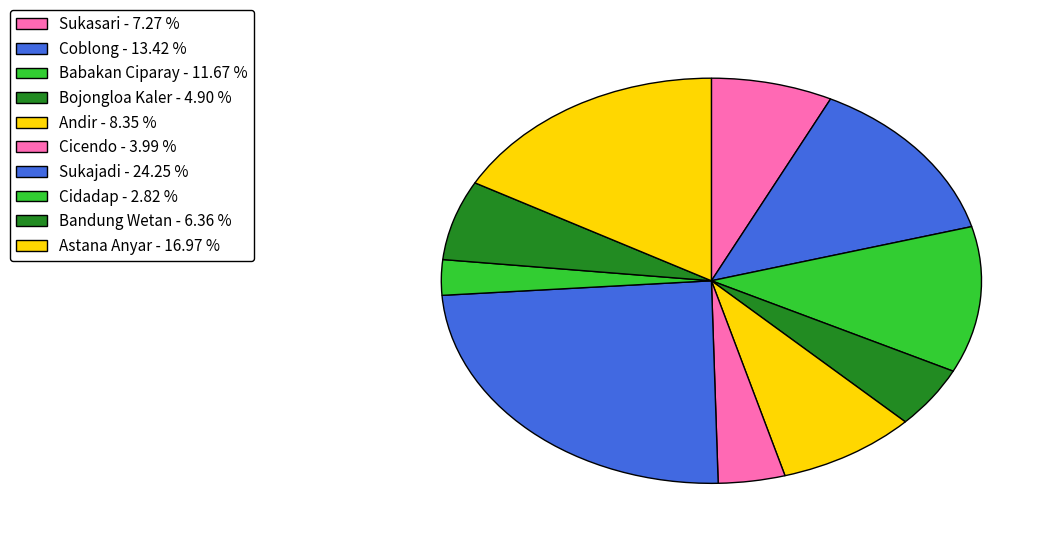

Which category has the smallest portion of the pie?

Cidadap